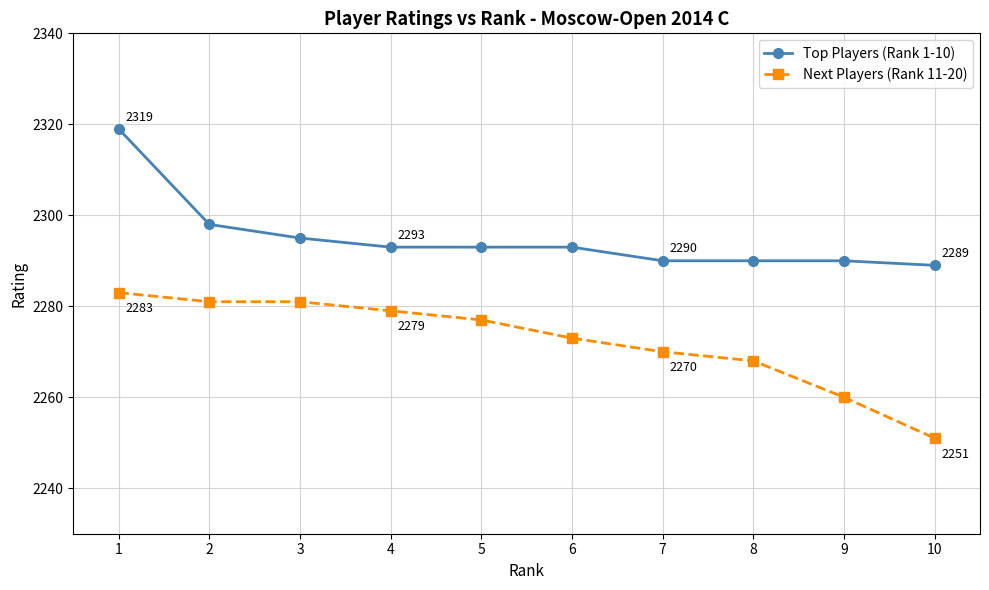

How many distinct data groups are displayed?

2